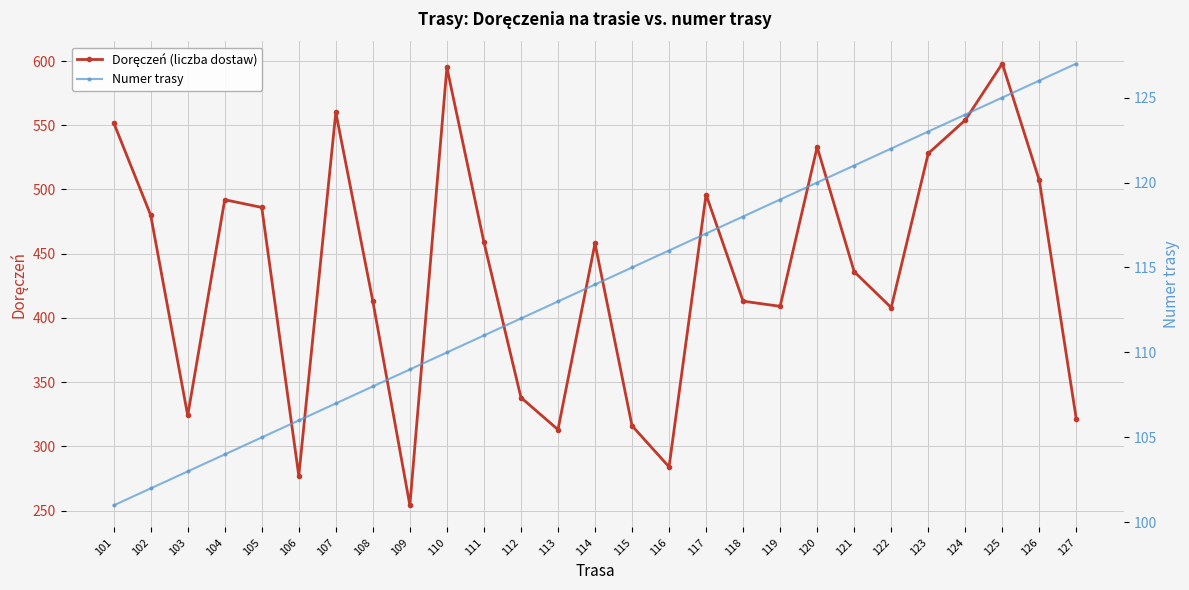

List the series in order of their peak value, lowest first.

Numer trasy, Doręczeń (liczba dostaw)